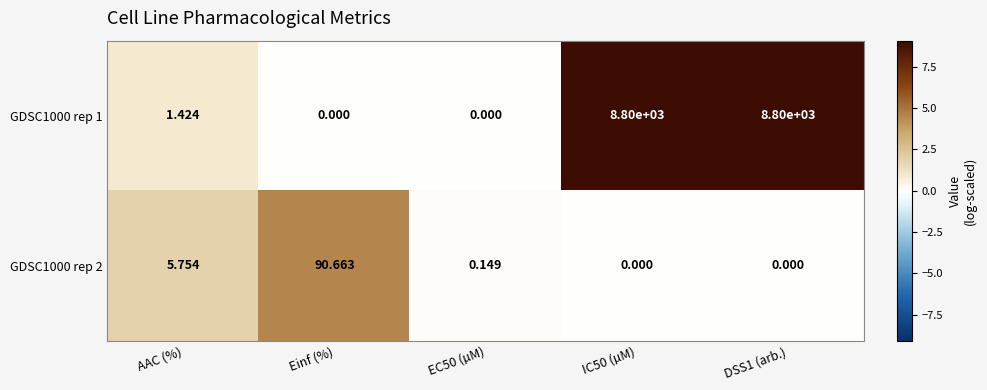

What is the total value across all series at AAC (%)?

7.2